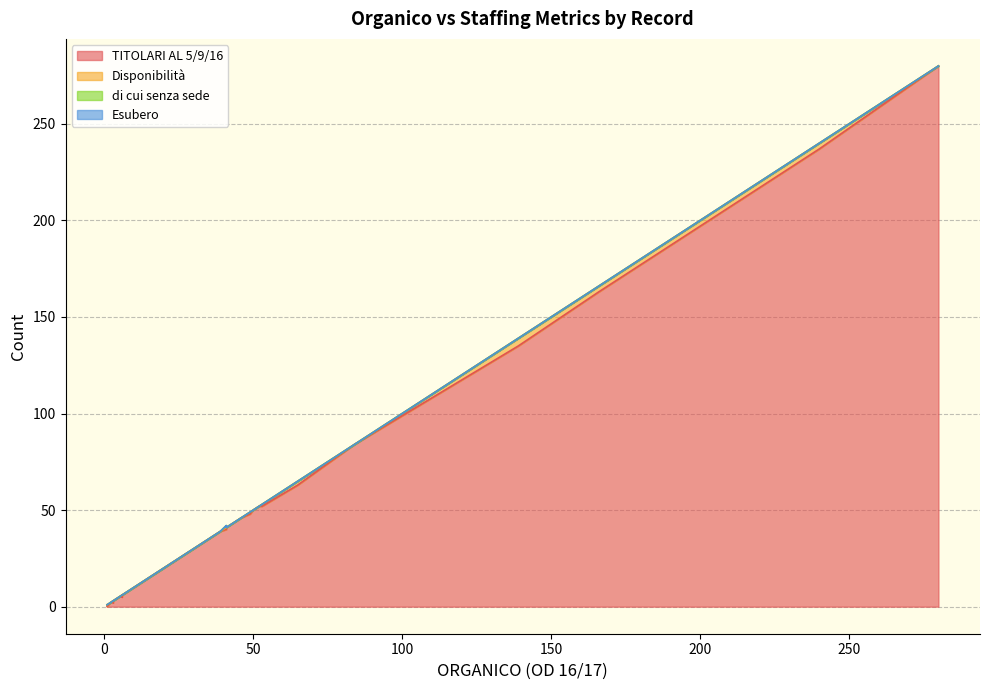

How many data points does each series have?

40